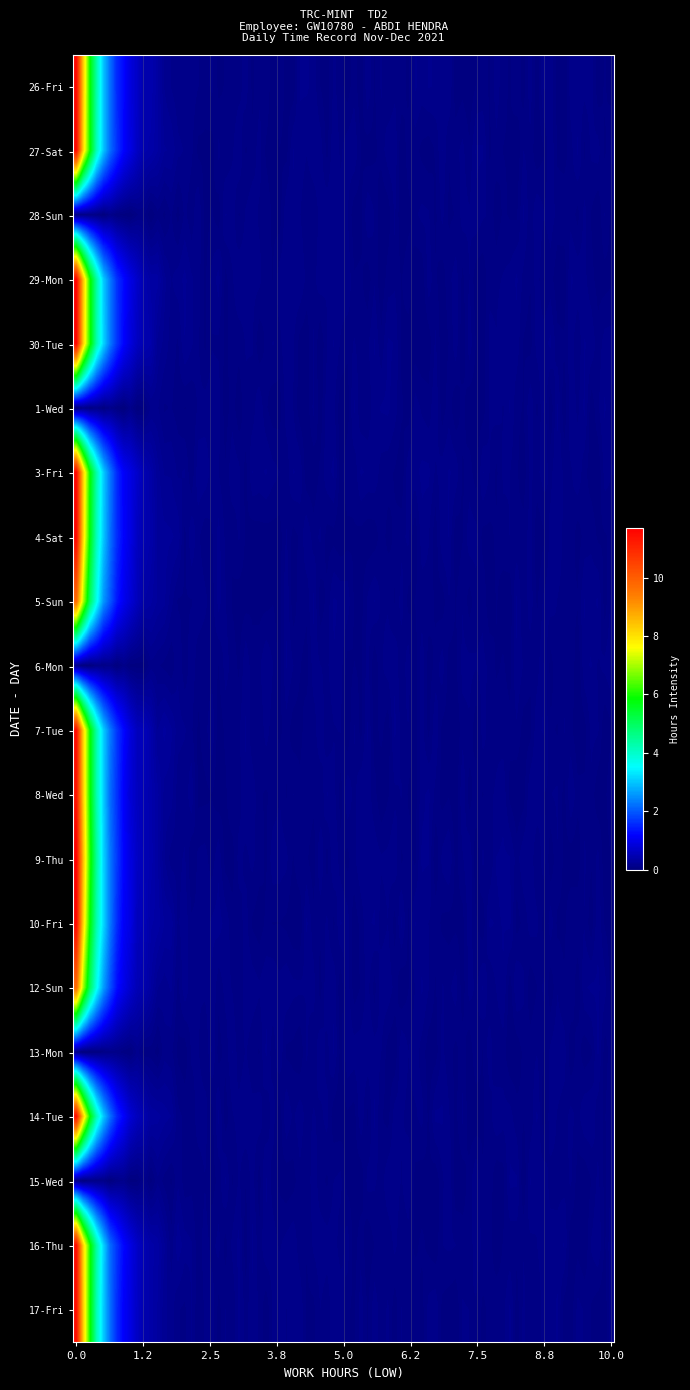

What is the average value of the 3-Fri series?

1.6